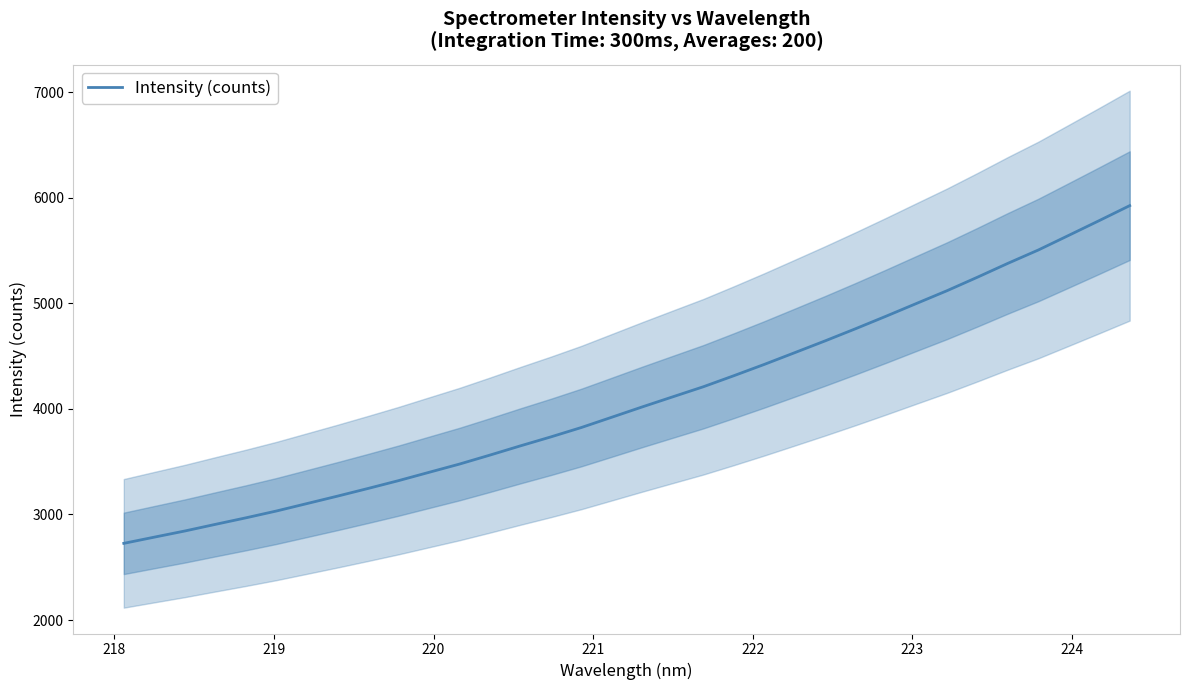

Reading left to right, list all the values displayed in this chart.

2726.5	2785.2	2843.5	2906.3	2968.1	3032.7	3103.0	3173.4	3245.9	3320.1	3398.8	3477.0	3562.2	3649.7	3734.6	3823.6	3921.0	4018.9	4114.3	4209.3	4313.8	4421.0	4532.2	4644.1	4759.3	4877.6	4998.7	5119.1	5247.1	5378.4	5504.8	5643.5	5783.1	5924.7